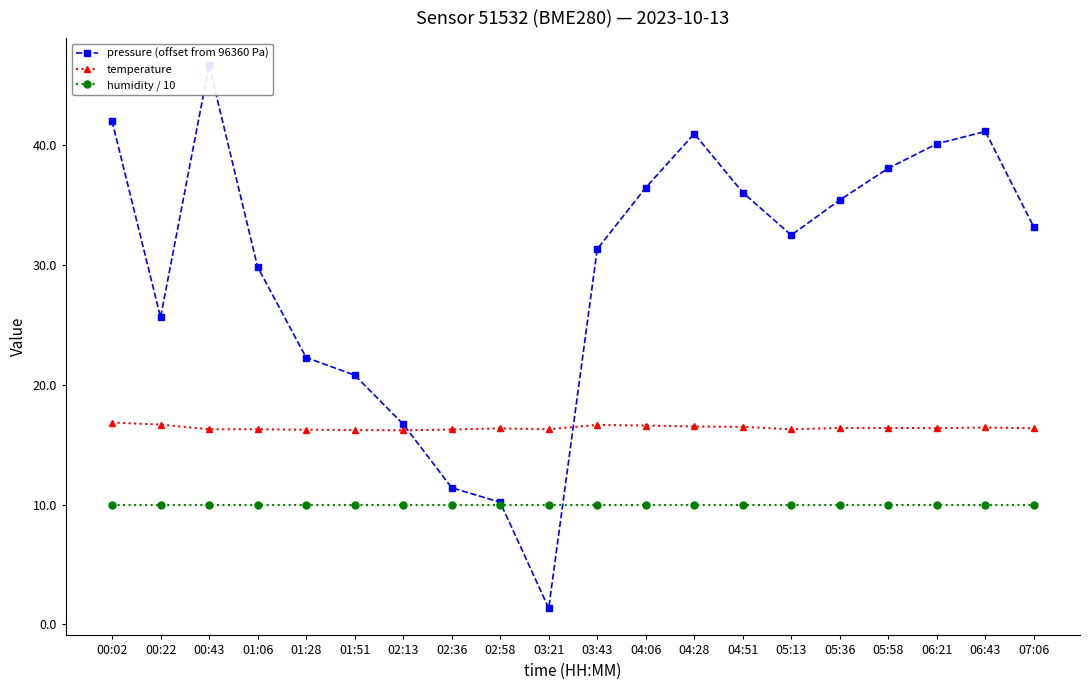

Rank the series at 03:21 from lowest to highest value.

pressure (offset from 96360 Pa), humidity / 10, temperature